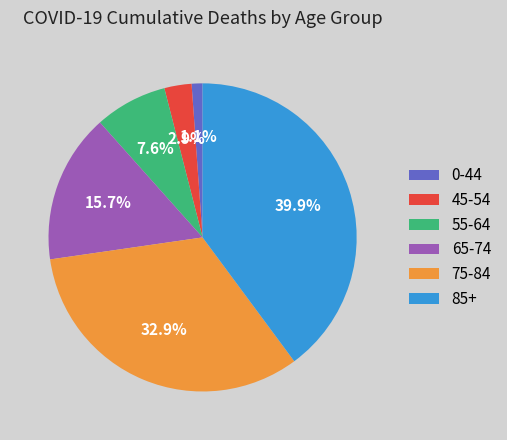

Rank the categories by value from lowest to highest.

0-44, 45-54, 55-64, 65-74, 75-84, 85+